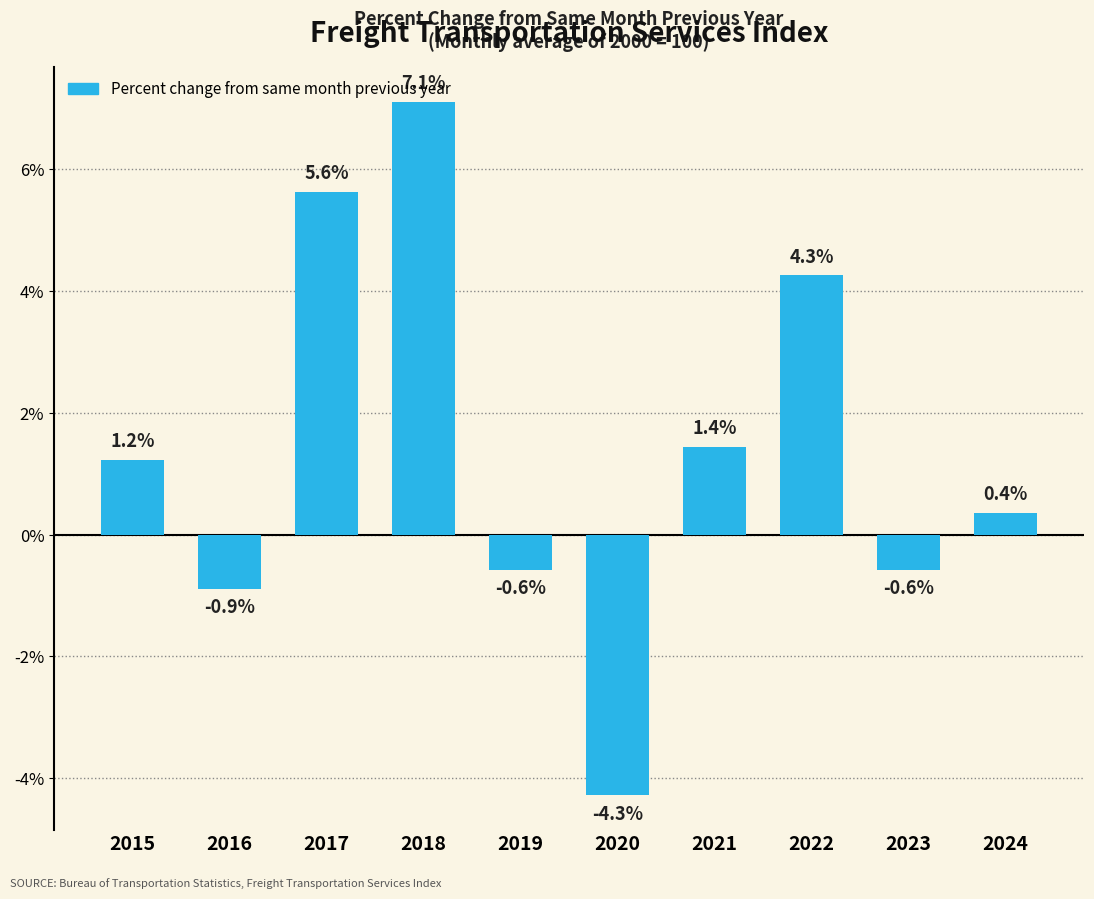

The chart shows a value of -2.1 at 2020. True or false?

False